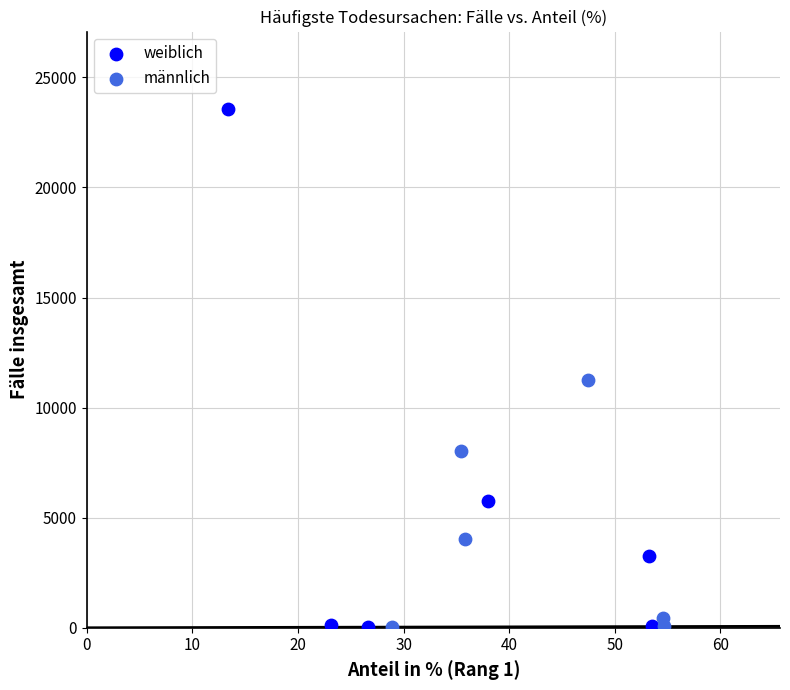

Which series has the largest Y range (max minus min)?

weiblich